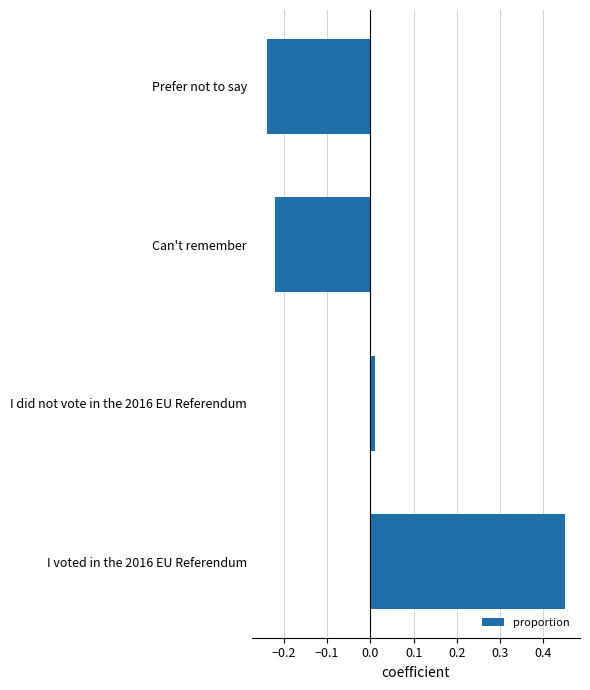

Count the number of values greater than 0.

2